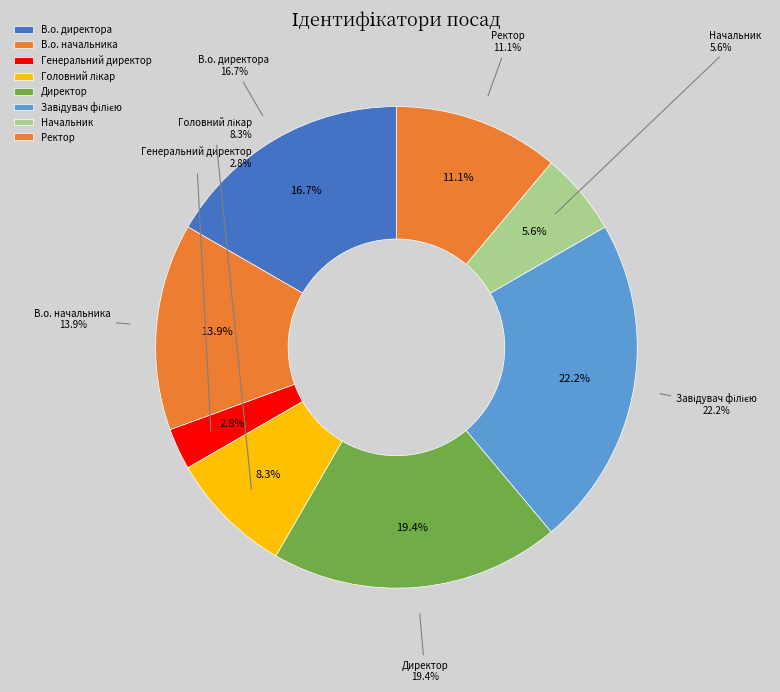

Between В.о. начальника and Директор, which is larger?

Директор